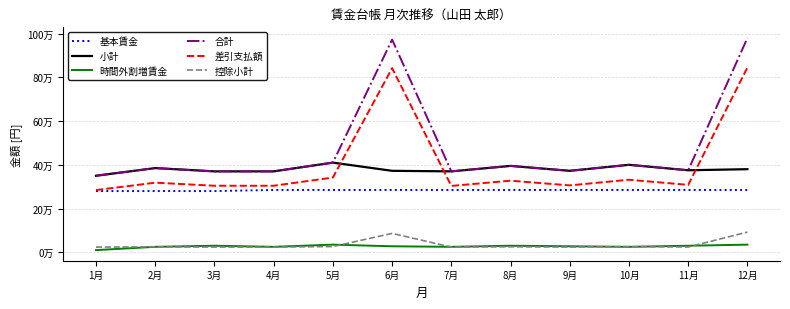

What is the sum of all 控除小計 values?

424890